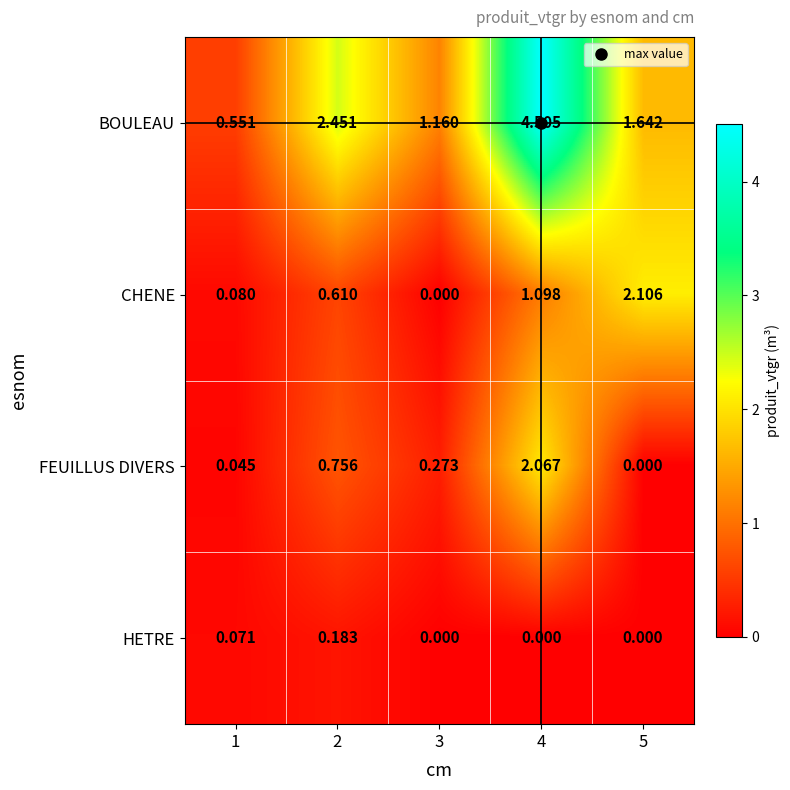

What is the spread (max minus min) of values at 2?

2.3